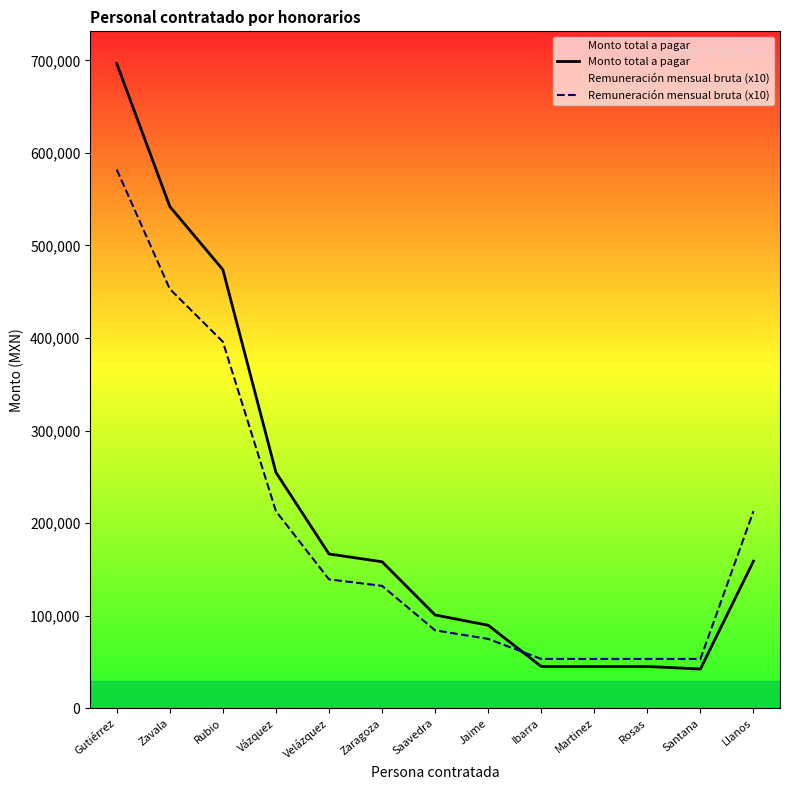

Which series changed the most between Rubio and Ibarra?

Monto total a pagar